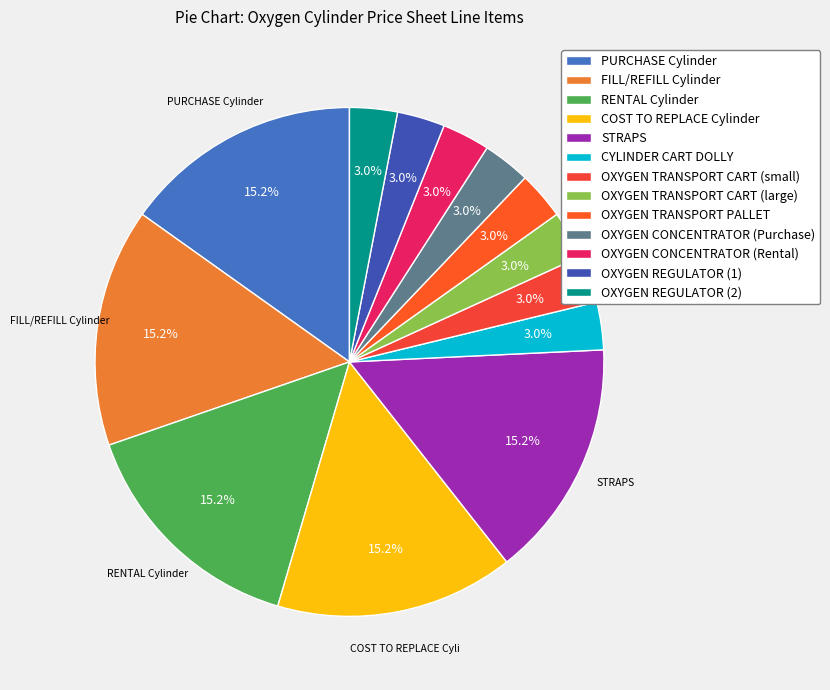

Count the number of slices in the pie.

13